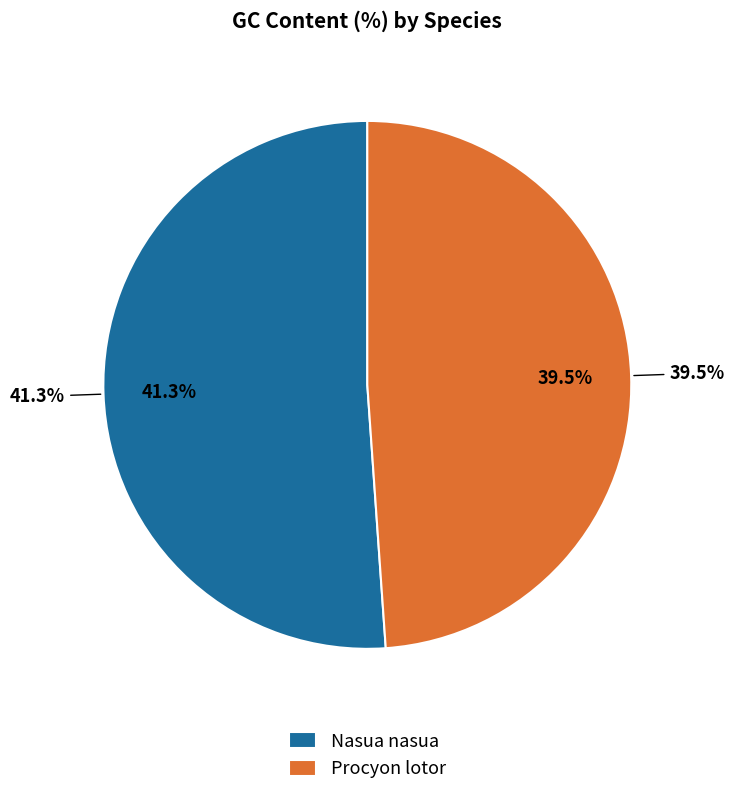

Is the sum of Nasua nasua and Procyon lotor greater than half?

Yes